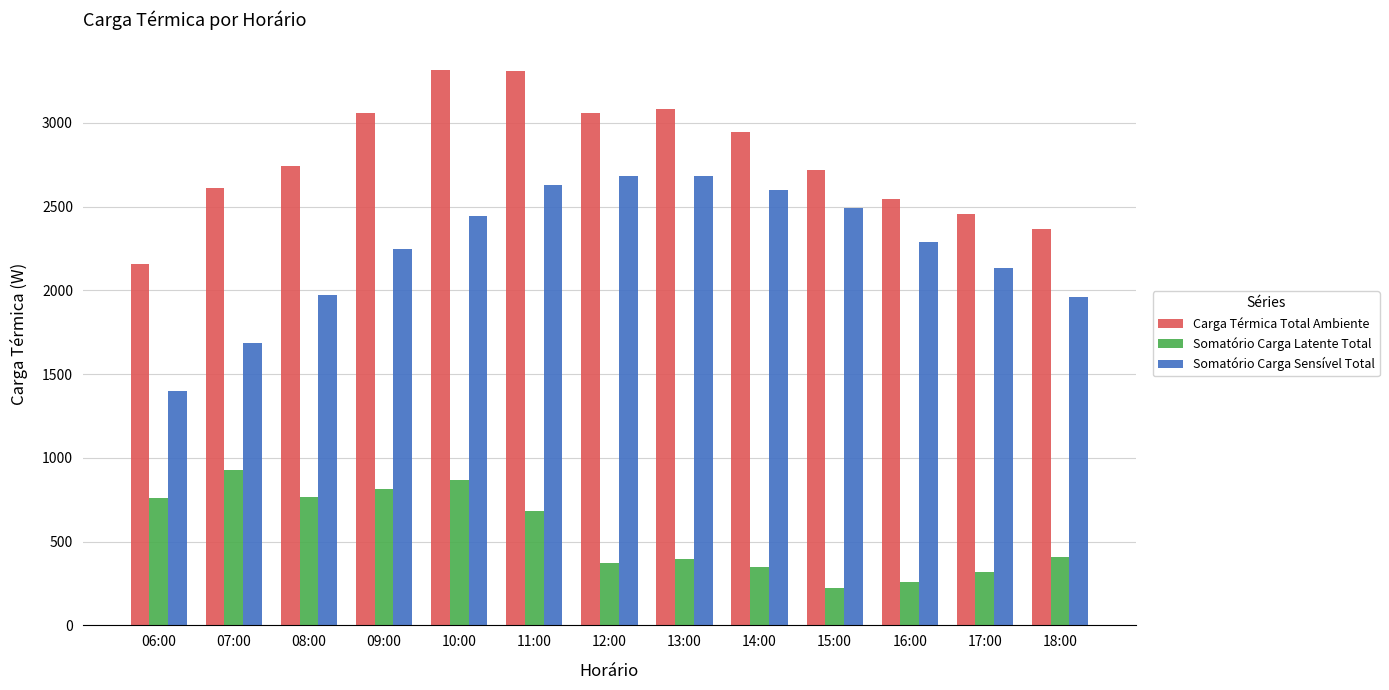

What are all the series names shown in the legend?

Carga Térmica Total Ambiente, Somatório Carga Latente Total, Somatório Carga Sensível Total